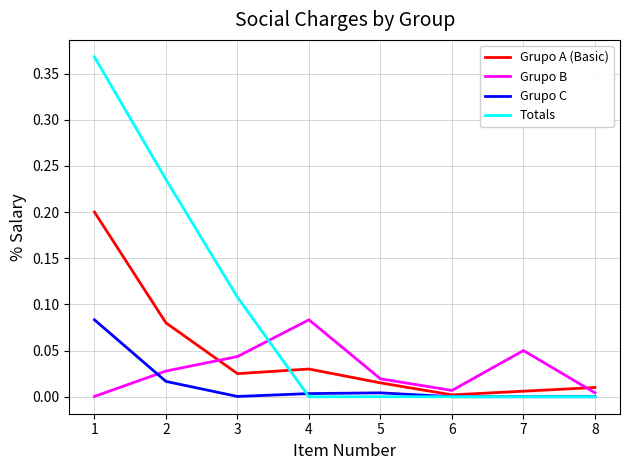

True or false: Totals and Grupo B intersect in this chart.

True